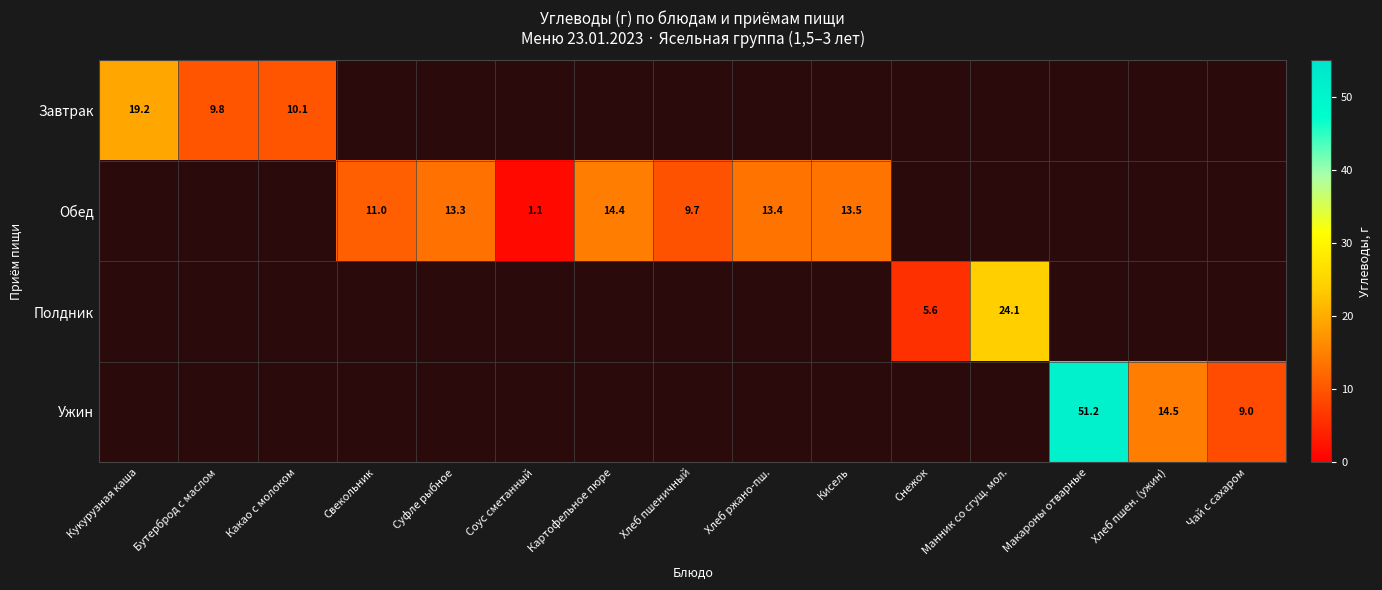

How many values in the Обед series exceed 13?

4